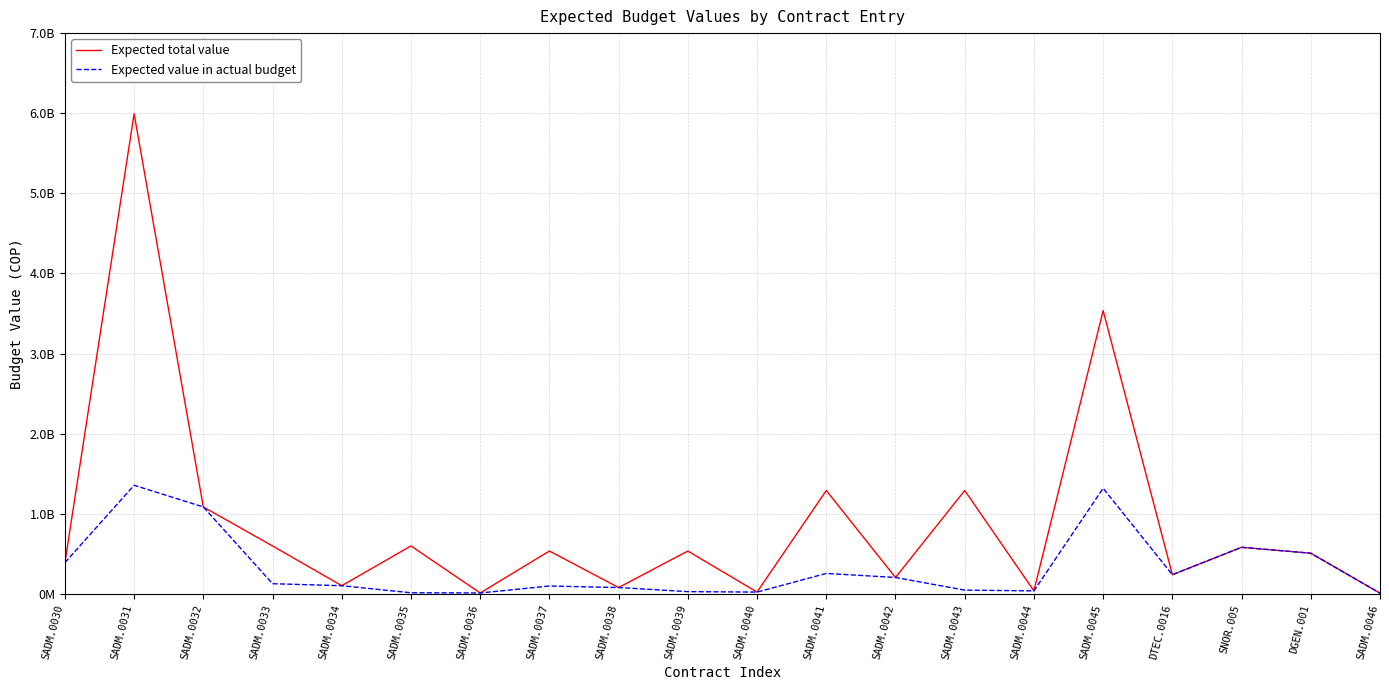

Does the chart have visible grid lines?

Yes